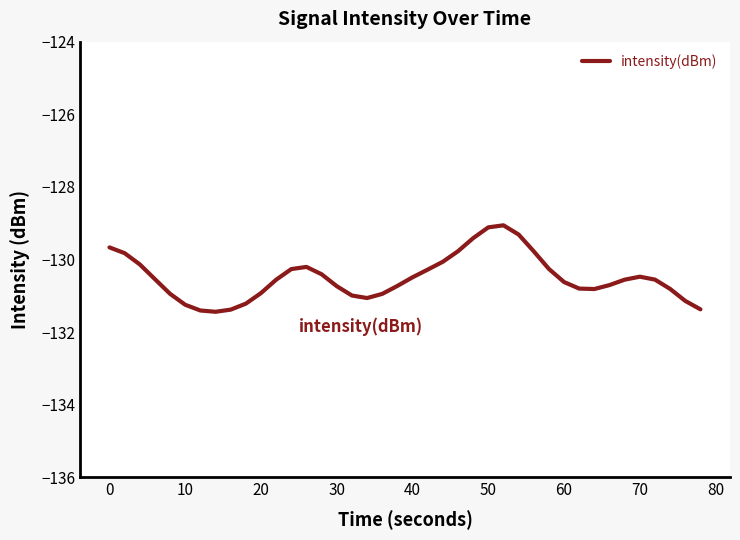

What is the minimum value shown in the chart?

-131.4